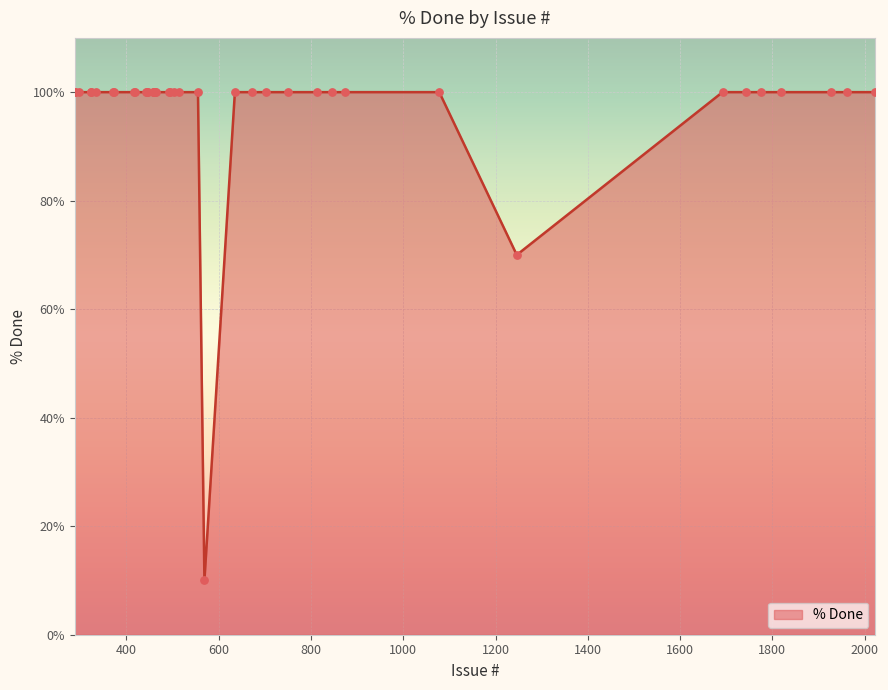

What is the greatest value displayed?

100